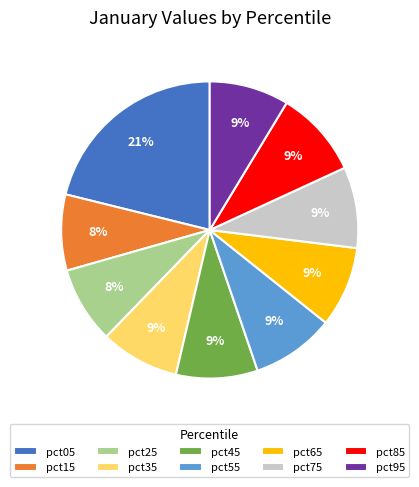

Is it true that pct45 is 9% of the pie?

True